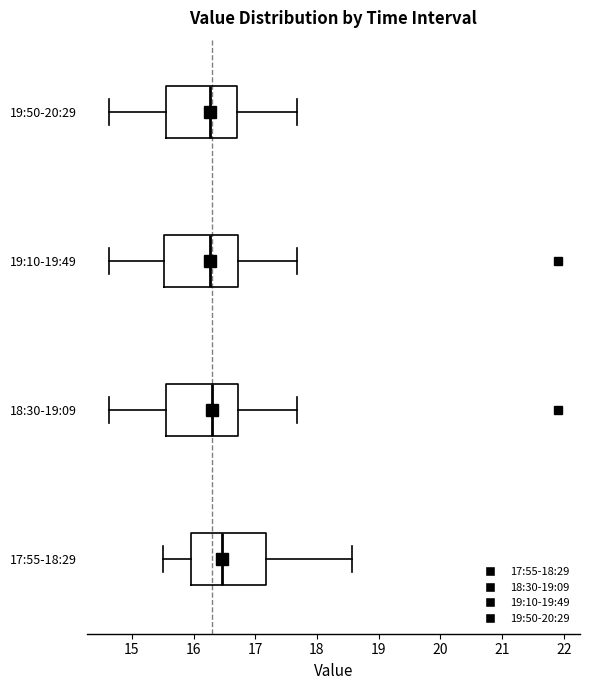

Reading bottom to top, read every box against the x-axis: the position of its median line, the range the box covers, and the ends of its whiskers. The values are not printed on the chart, so give them approximately, as read against the axis.

17:55-18:29: median 16.5, box 16.0 to 17.2, whiskers 15.5 to 18.6
18:30-19:09: median 16.3, box 15.6 to 16.7, whiskers 14.6 to 17.7
19:10-19:49: median 16.3, box 15.5 to 16.7, whiskers 14.6 to 17.7
19:50-20:29: median 16.3, box 15.6 to 16.7, whiskers 14.6 to 17.7